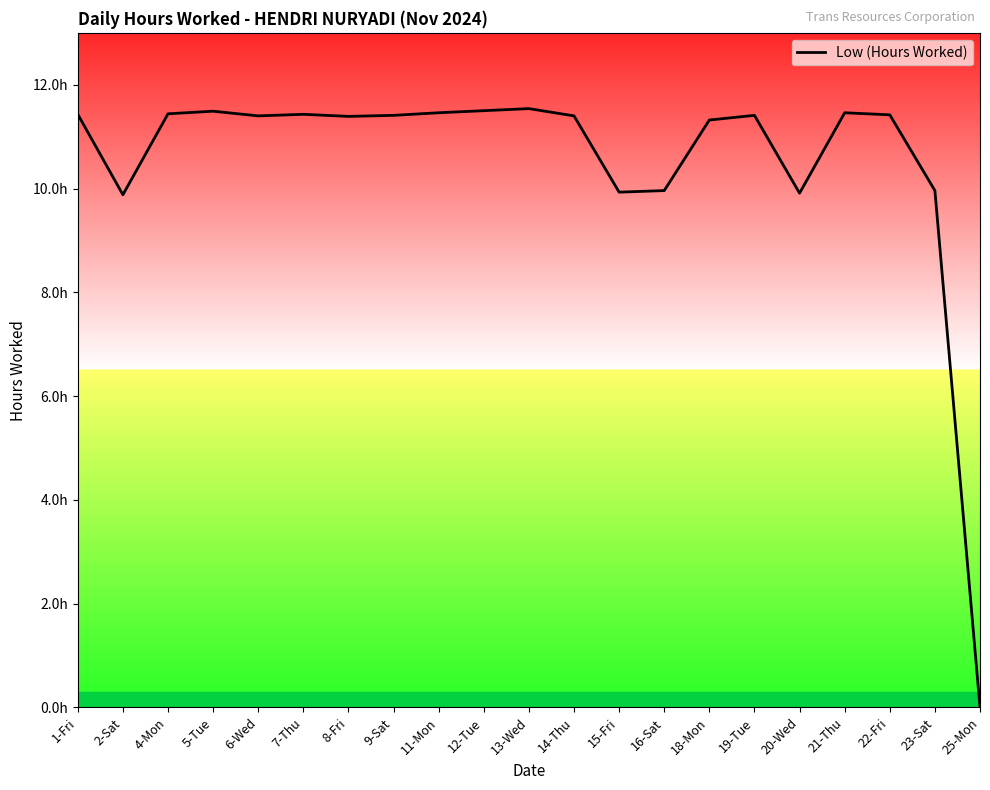

Is this an area chart (filled region under the line)?

No